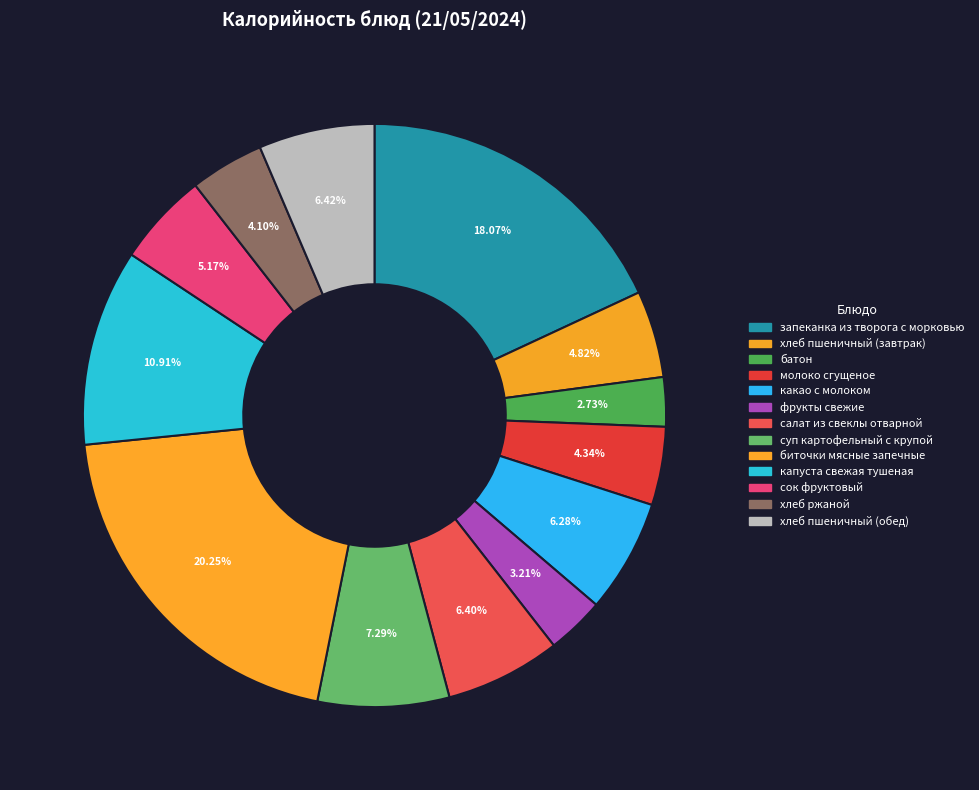

To the nearest percent, what is the combined percentage of суп картофельный с крупой and сок фруктовый?

12%